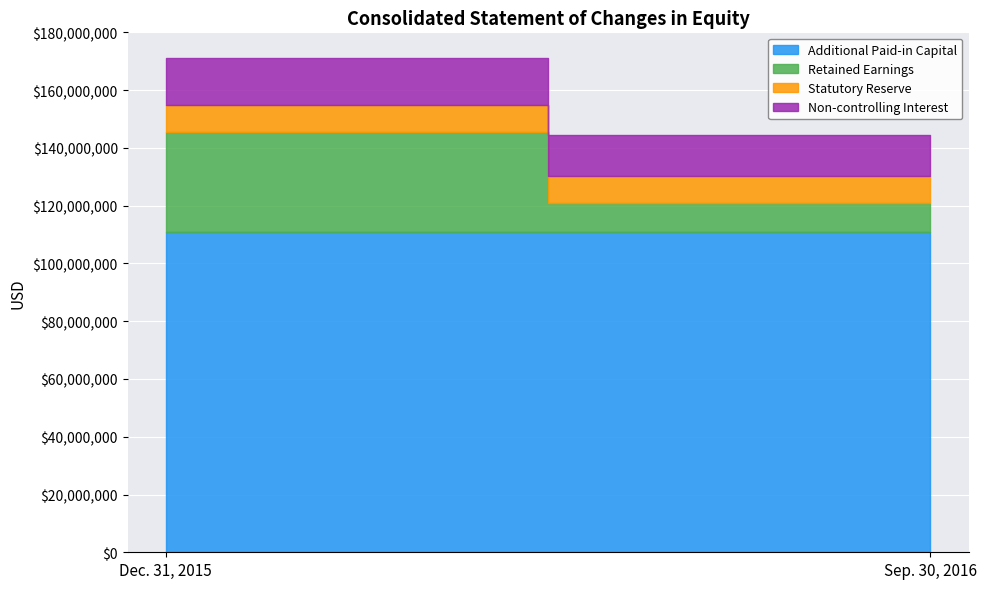

What is the label of the 2nd point from the left?

Sep. 30, 2016